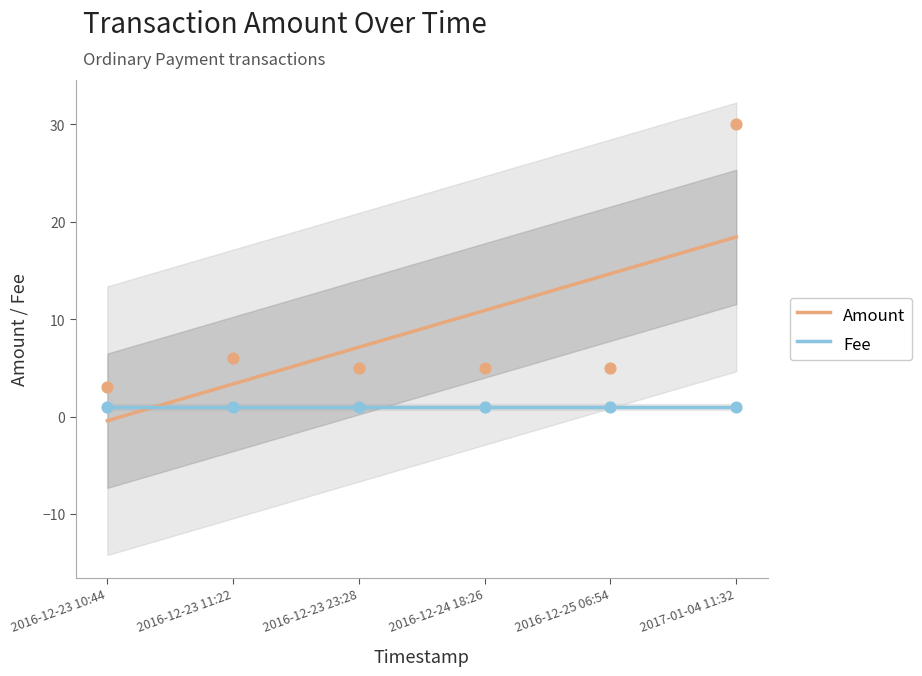

Is the value of Amount at 2016-12-23 10:44 greater than the value of Fee at 2016-12-23 23:28?

No